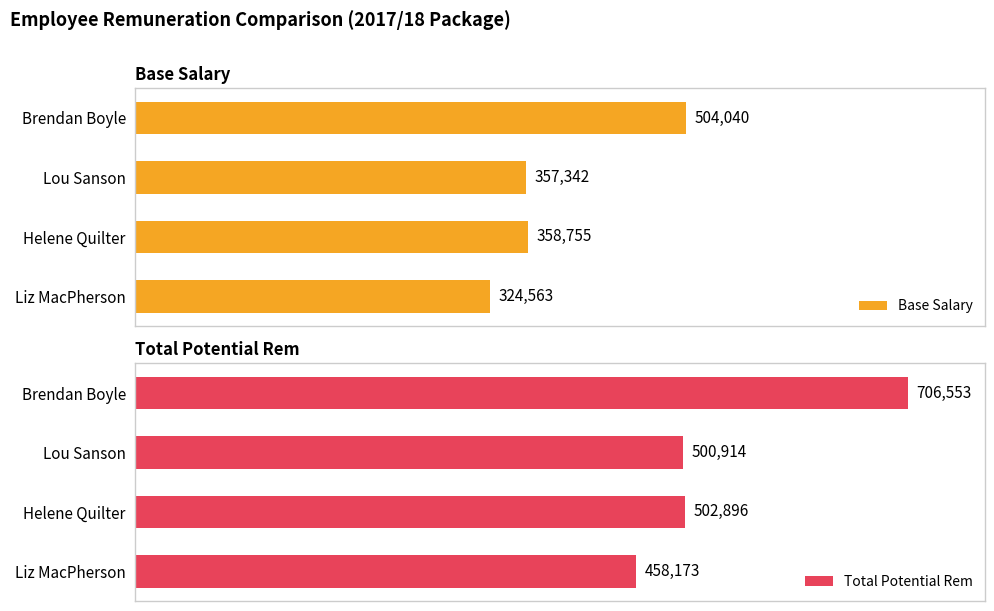

Which category has the highest value in the Base Salary series?

Brendan Boyle